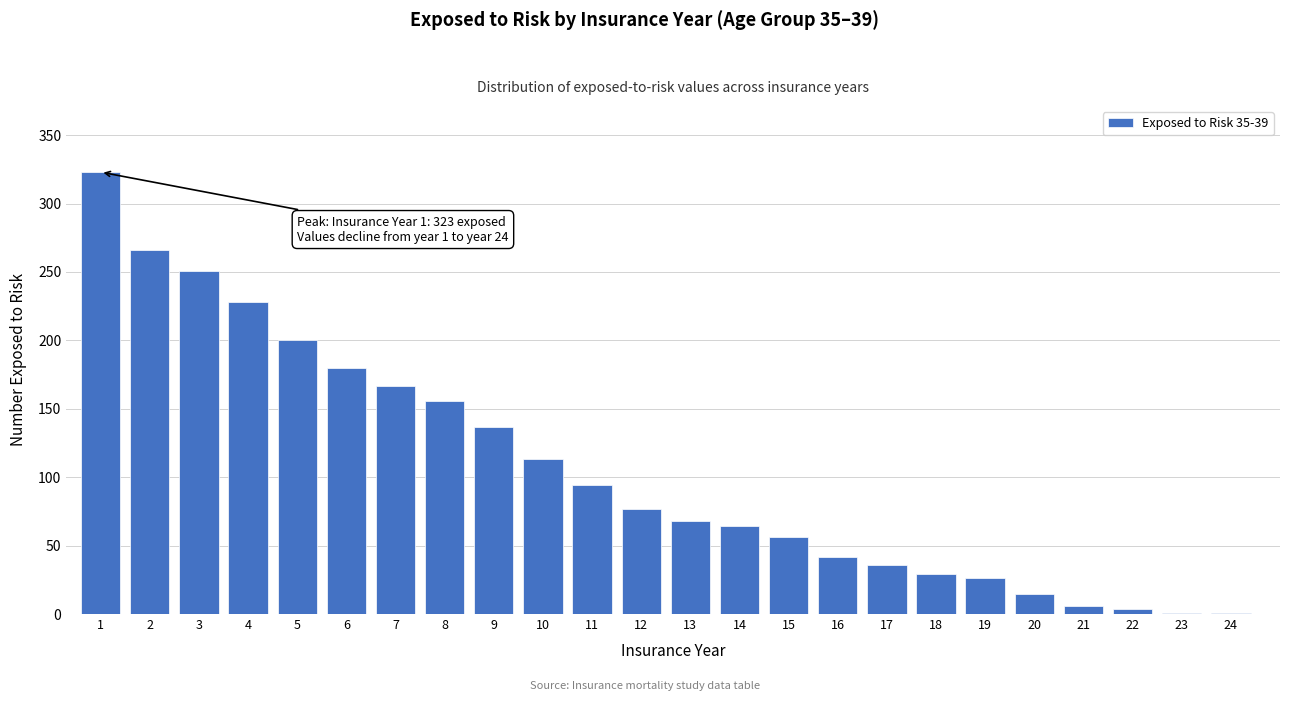

Reading left to right, extract all data points from this chart.

1=323	2=266	3=251	4=228	5=200	6=180	7=167	8=156	9=137	10=113	11=94	12=77	13=68	14=64	15=56	16=42	17=36	18=29	19=26	20=15	21=6	22=4	23=1	24=1